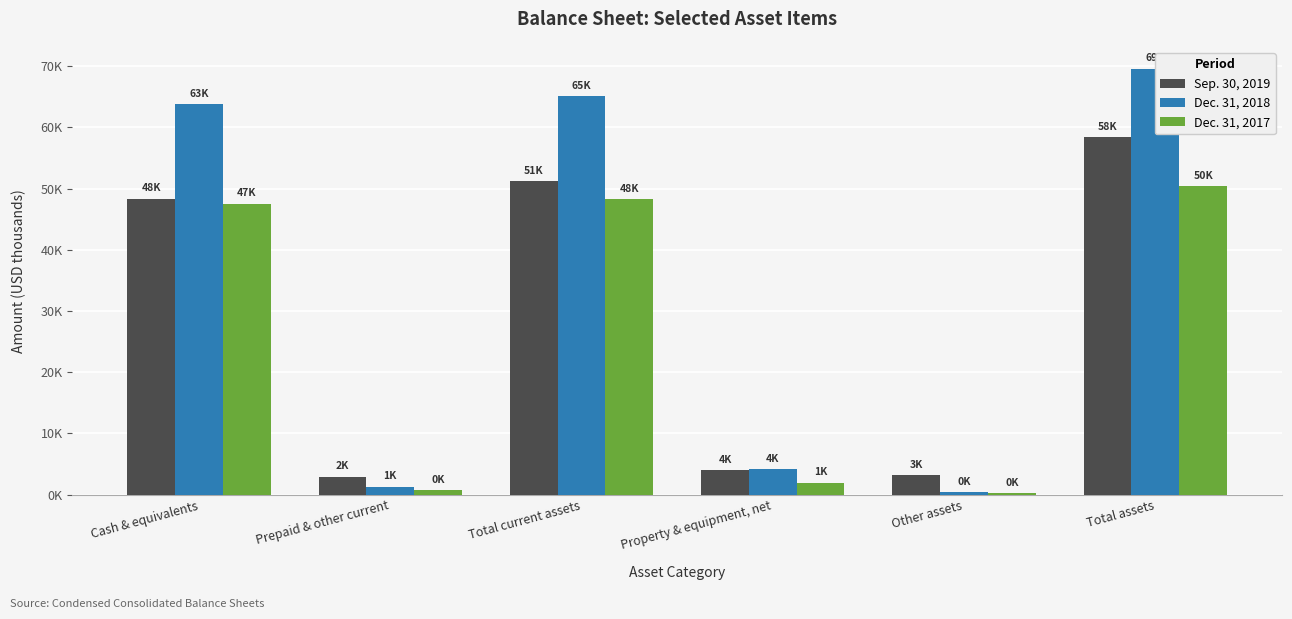

What position from the left is Property & equipment, net?

4